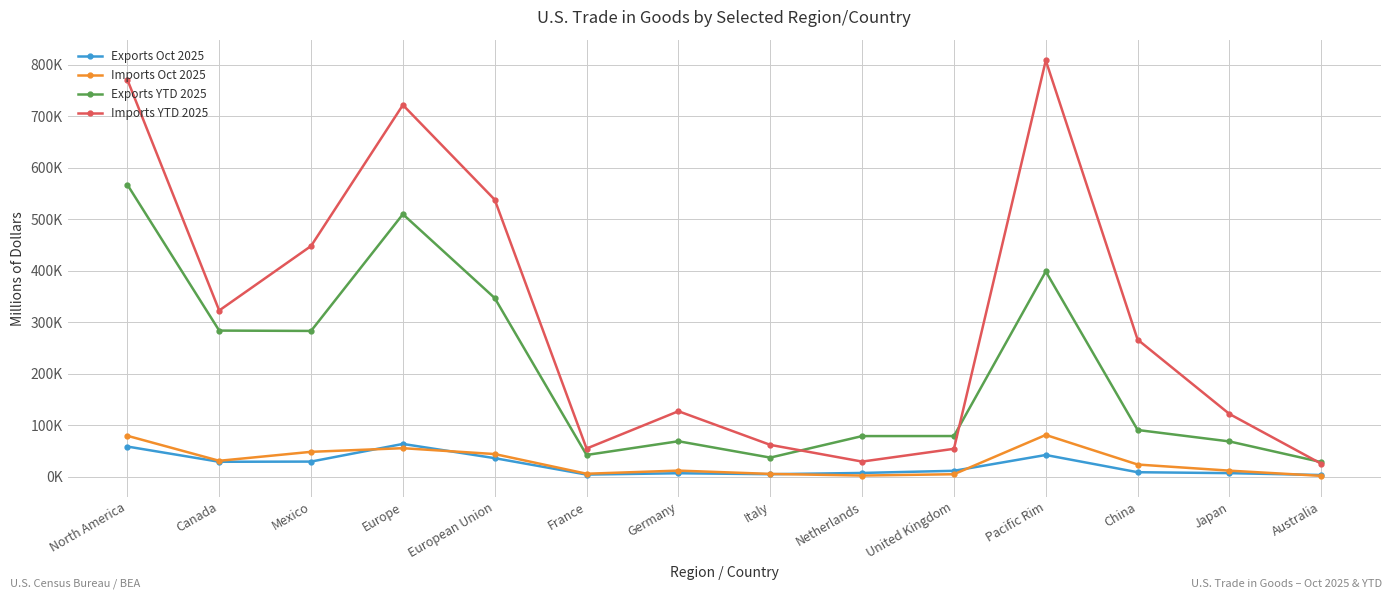

What are all the series names shown in the legend?

Exports Oct 2025, Imports Oct 2025, Exports YTD 2025, Imports YTD 2025